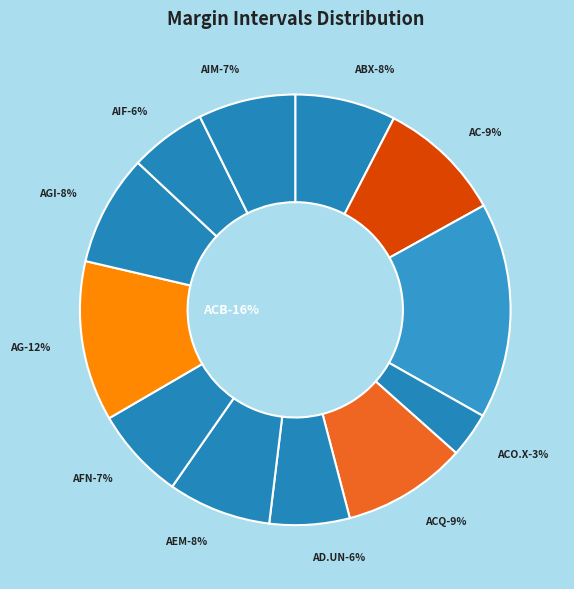

Combined, what portion of the pie is AG and AGI?

20.4%